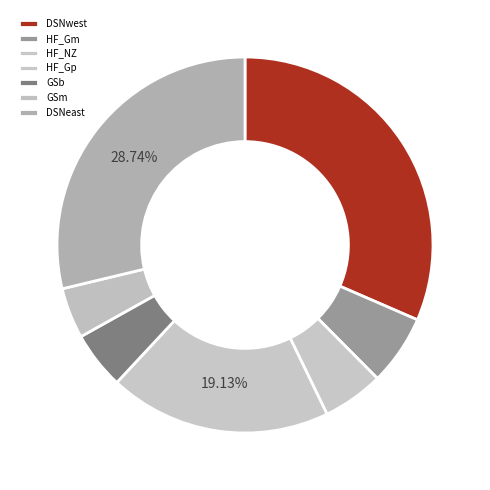

Do HF_NZ and HF_Gp together represent more than half of the pie?

No